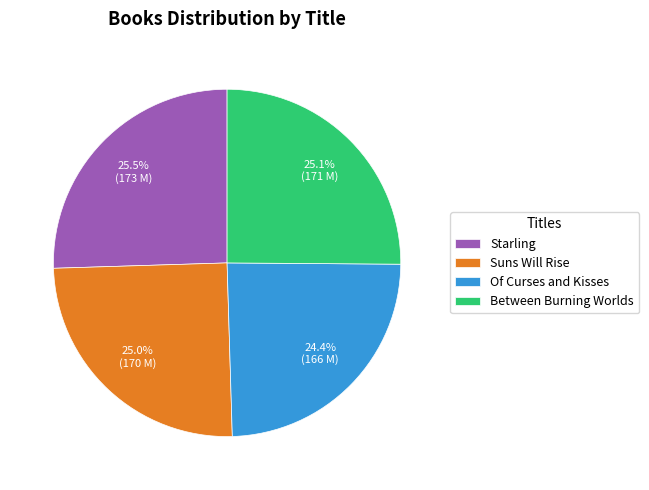

Is there a majority slice in this chart?

No